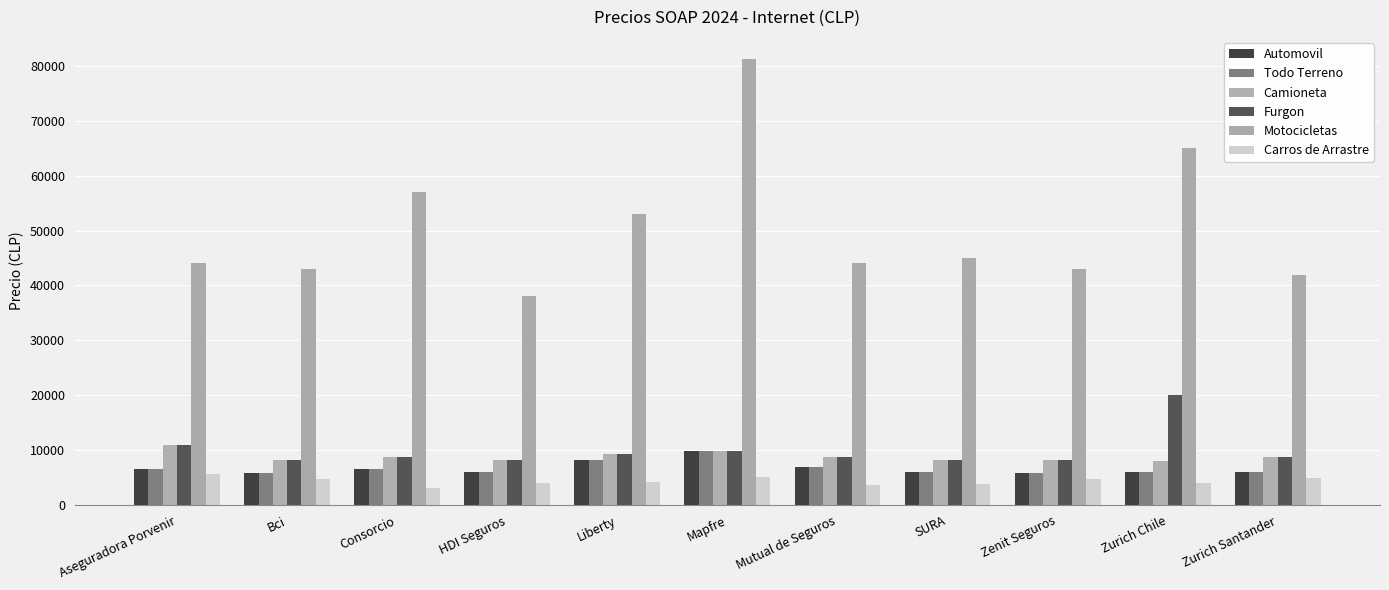

The Carros de Arrastre series shows 4900 at Zurich Santander. True or false?

True